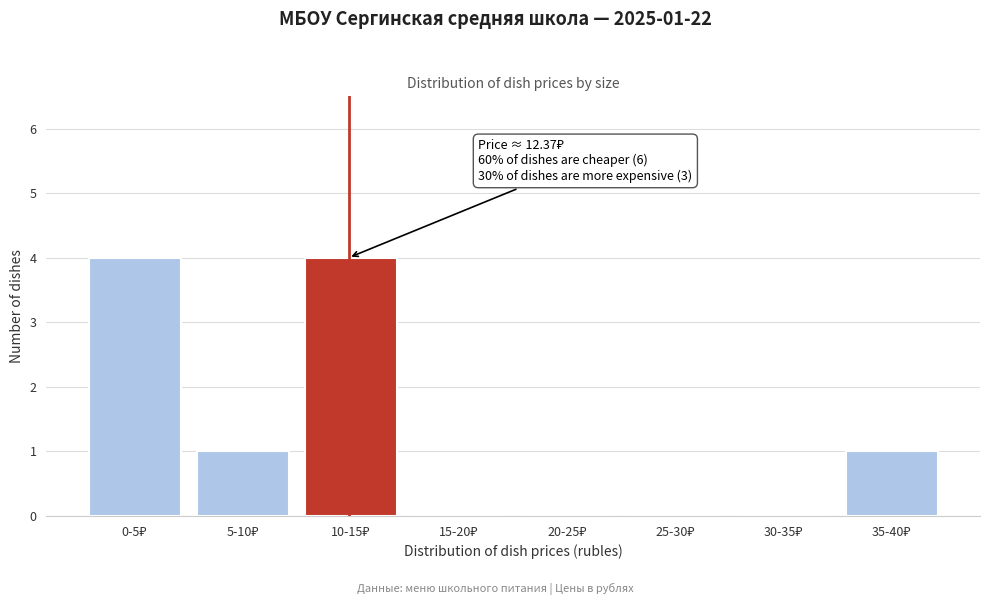

What is the greatest value displayed?

4